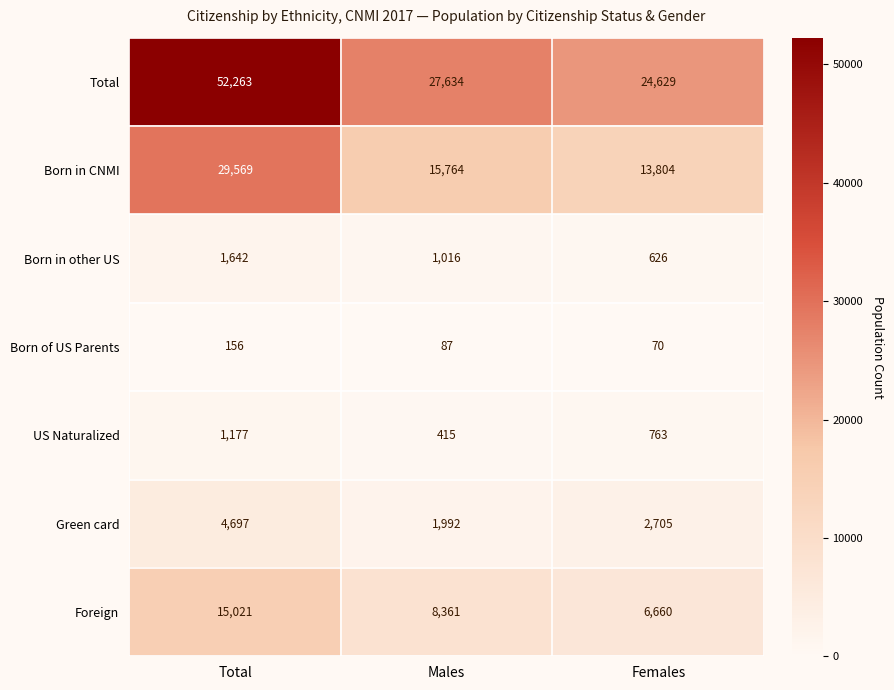

Is it true that Born in other US equals 1642 at Total?

True